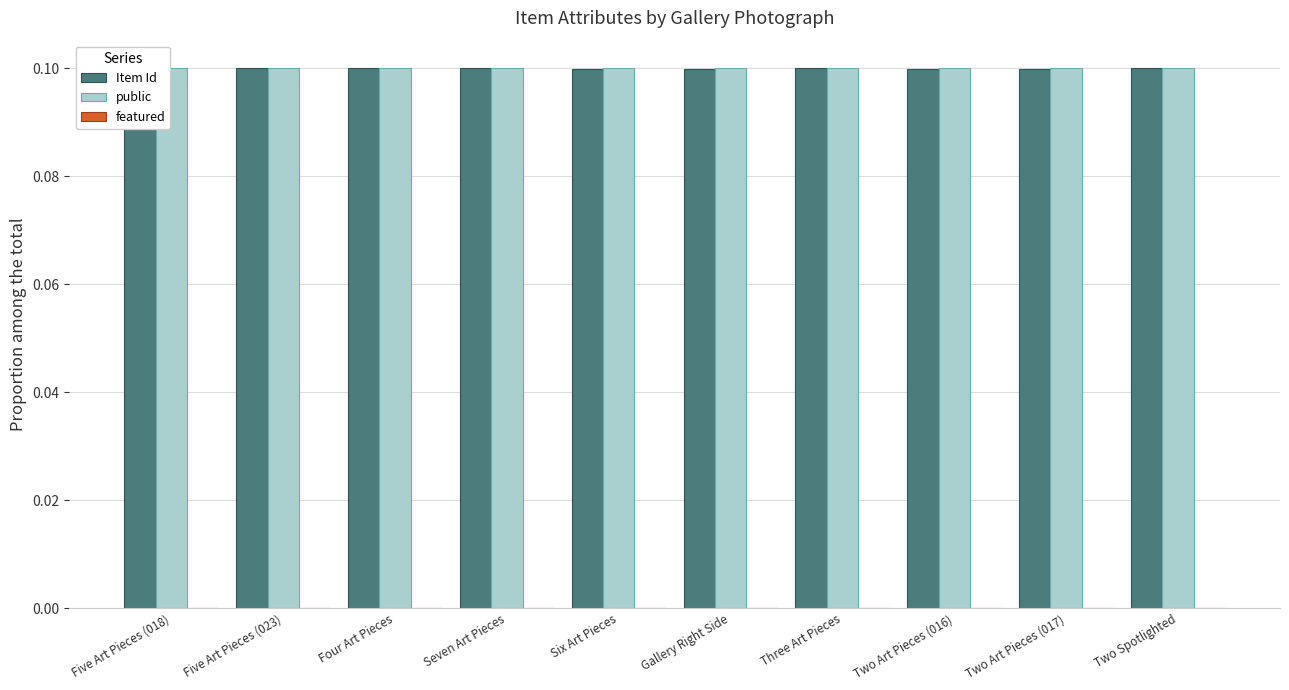

Which series has the largest range (max minus min)?

Item Id